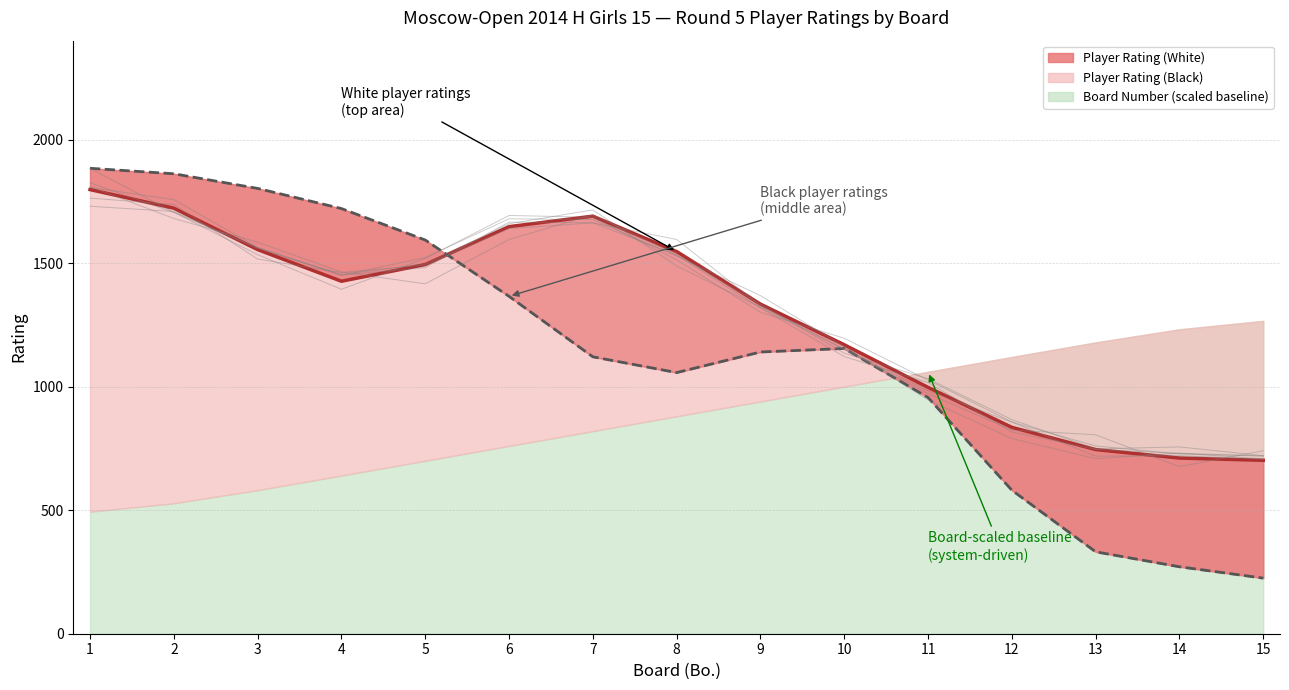

At 10, list the series in order from largest to smallest.

Player Rating (White), Player Rating (Black), Board Number